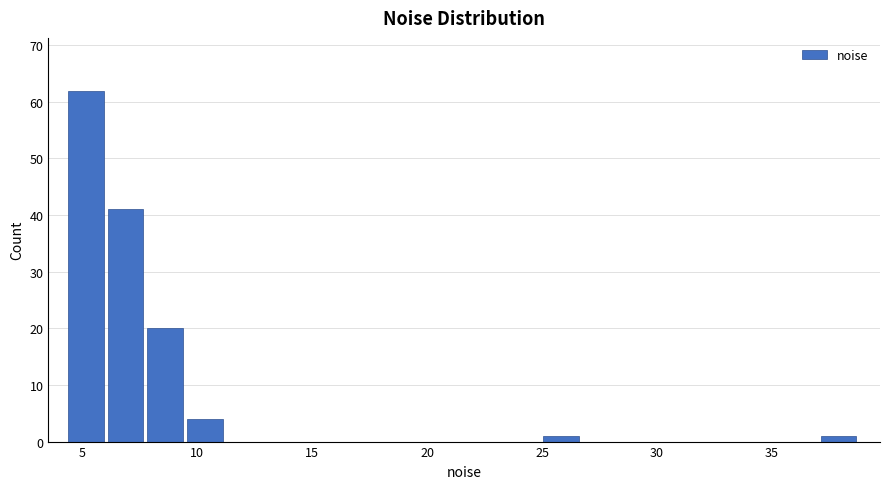

Around what value on the x-axis is the tallest bar? Give the approximate position of its centre, as read against the axis.

5.0